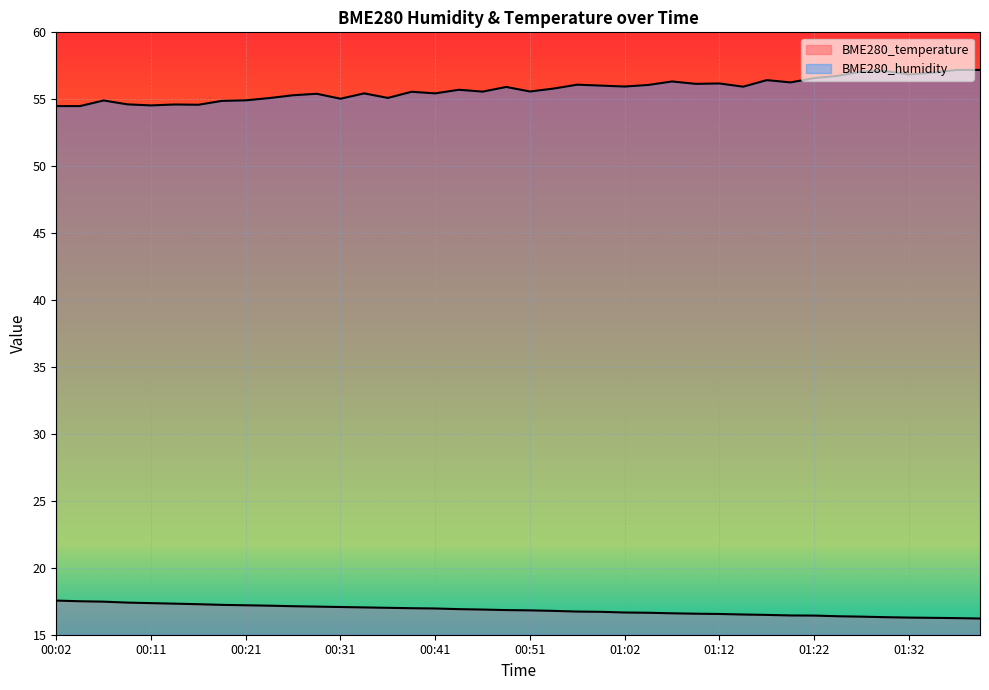

At 00:44, list the series in order from smallest to largest.

BME280_temperature, BME280_humidity